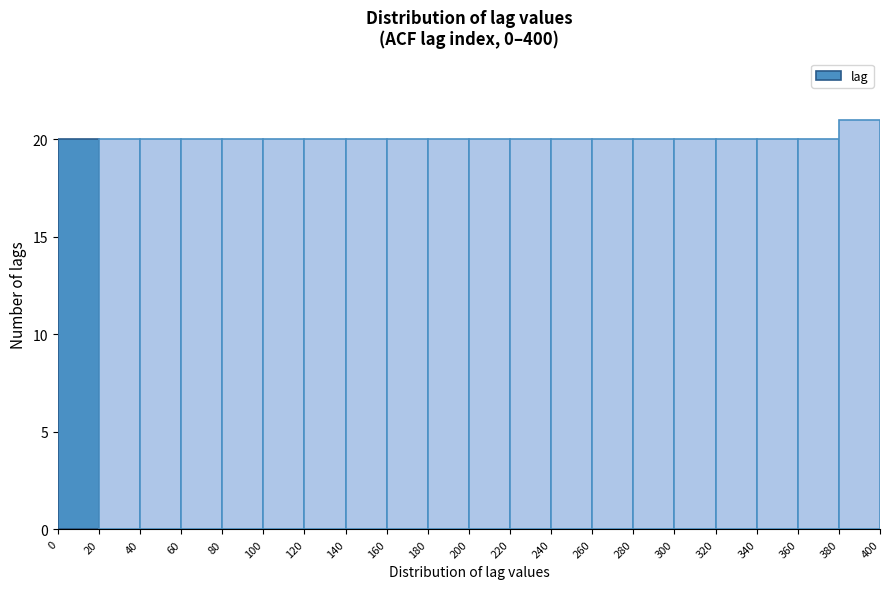

Reading left to right, list every bar in this chart as the range it spans on the x-axis followed by its height. The values are not printed on the chart, so give them approximately, as read against the axis.

0 to 20: 20
20 to 40: 20
40 to 60: 20
60 to 80: 20
80 to 100: 20
100 to 120: 20
120 to 140: 20
140 to 160: 20
160 to 180: 20
180 to 200: 20
200 to 220: 20
220 to 240: 20
240 to 260: 20
260 to 280: 20
280 to 300: 20
300 to 320: 20
320 to 340: 20
340 to 360: 20
360 to 380: 20
380 to 400: 21